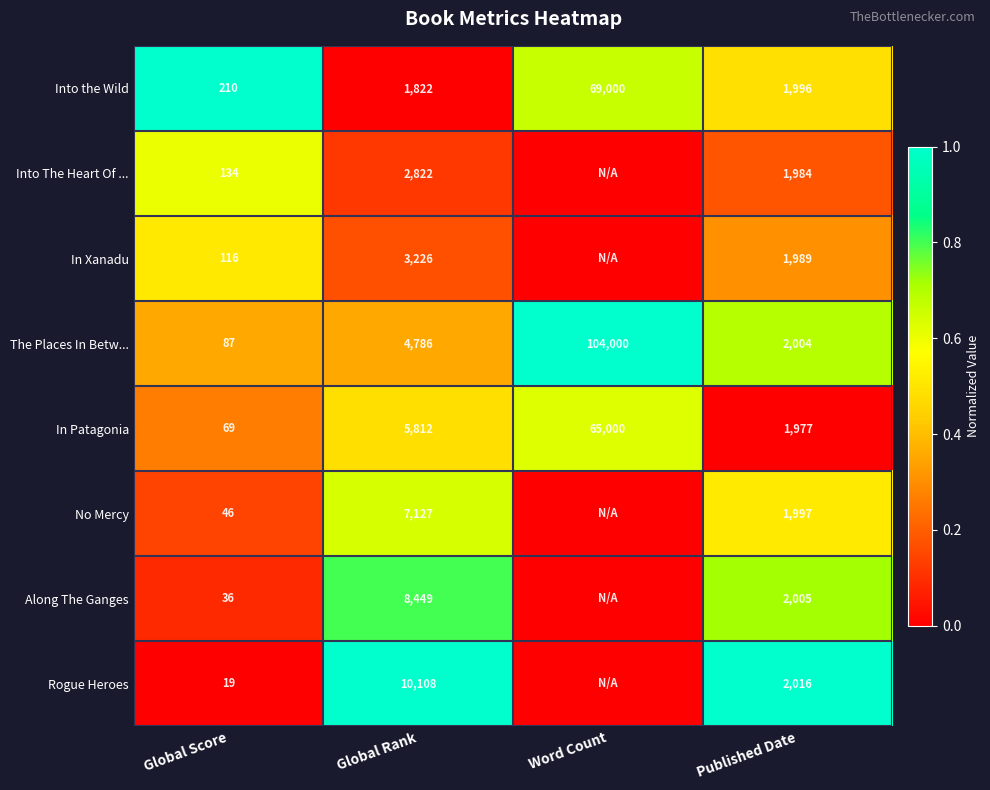

Where is Into the Wild nearest to the value 34605?

Published Date